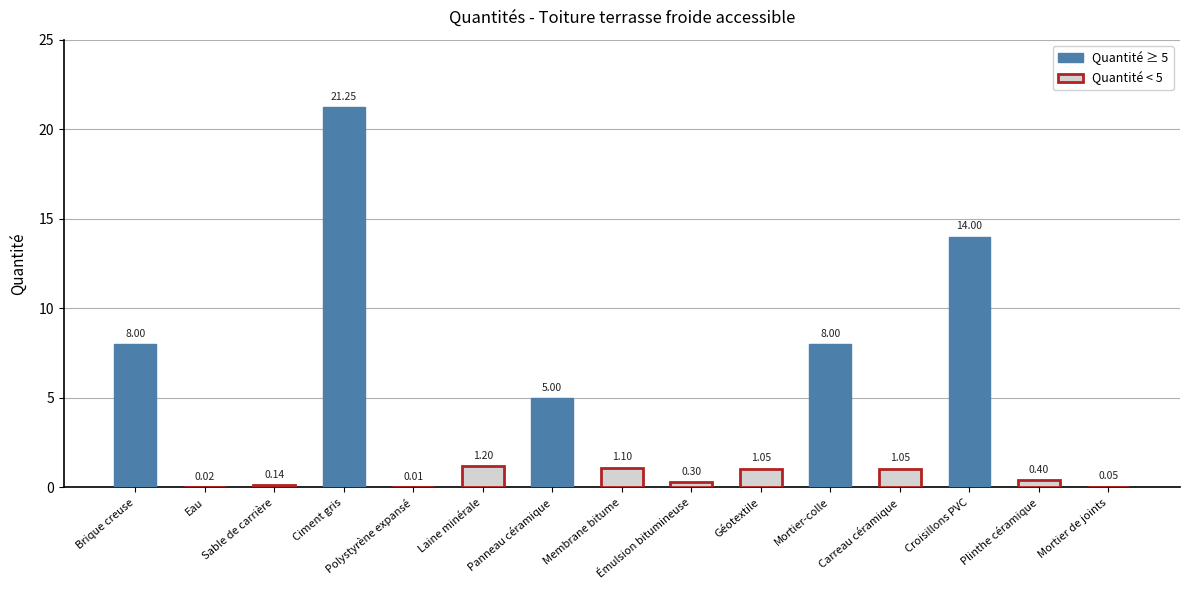

What is the sum of all values?

61.6